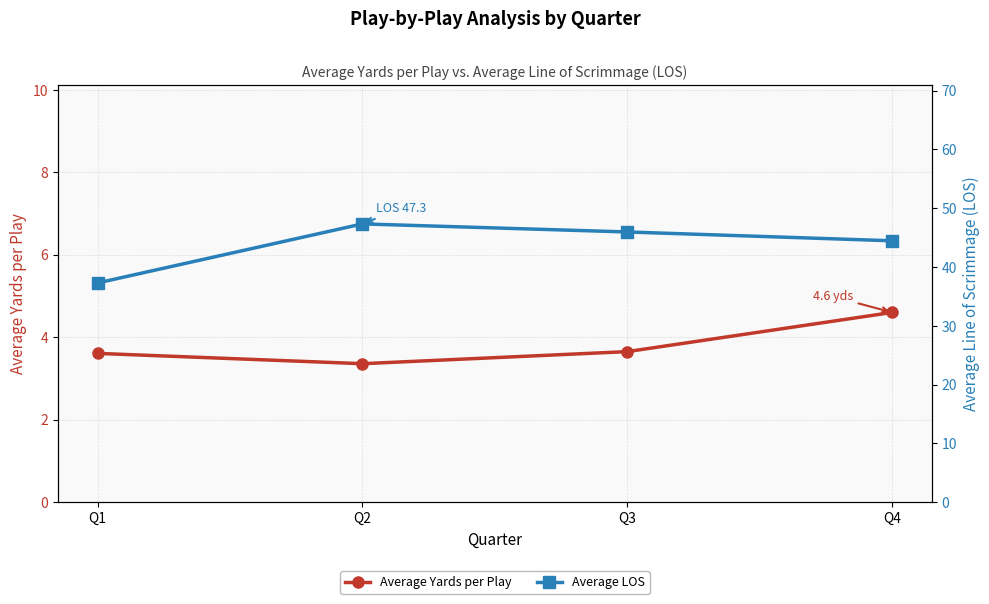

How many categories are shown in the chart?

4